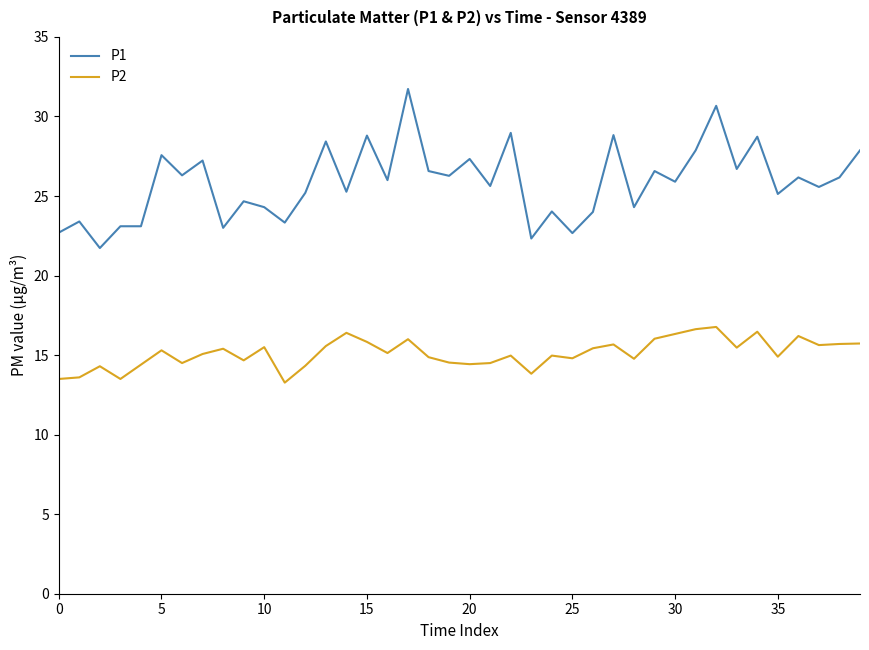

What is the sum of all P1 values?

1034.1